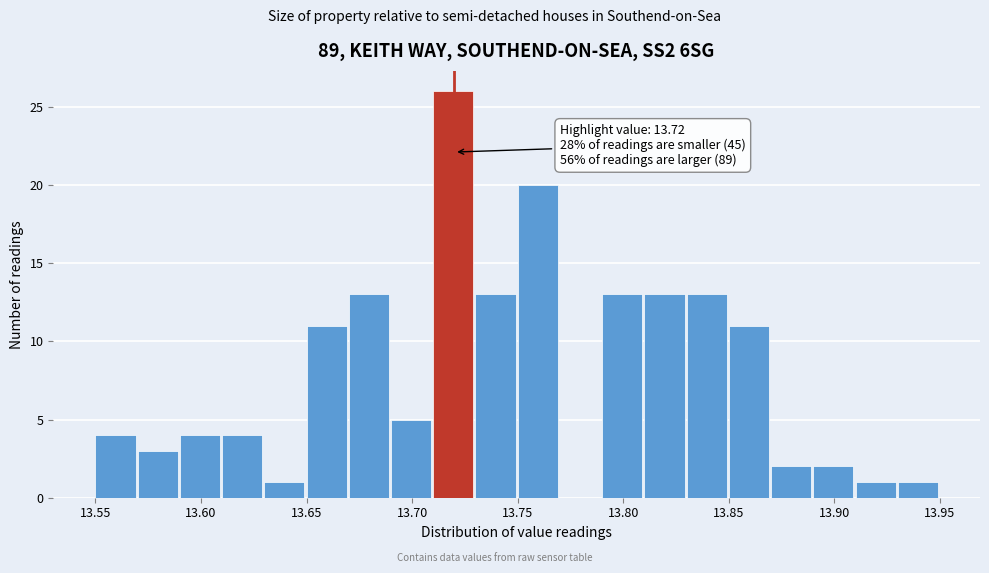

Which range on the x-axis has the tallest bar?

13.71 to 13.73